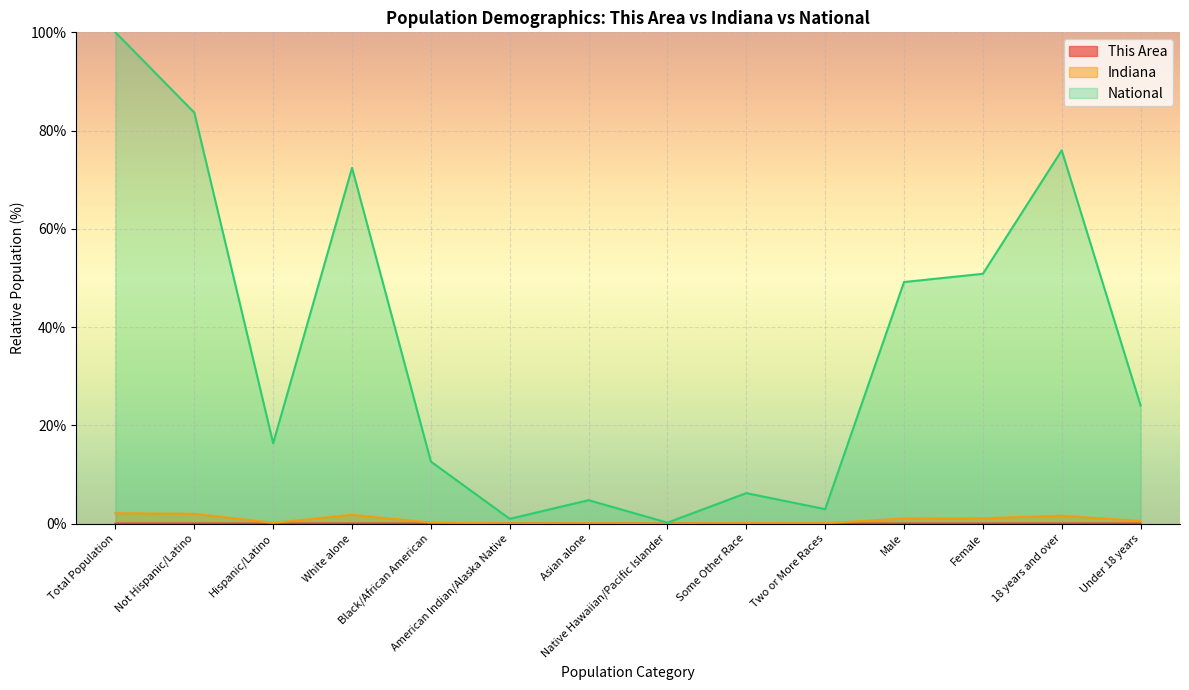

True or false: National and Indiana intersect in this chart.

False